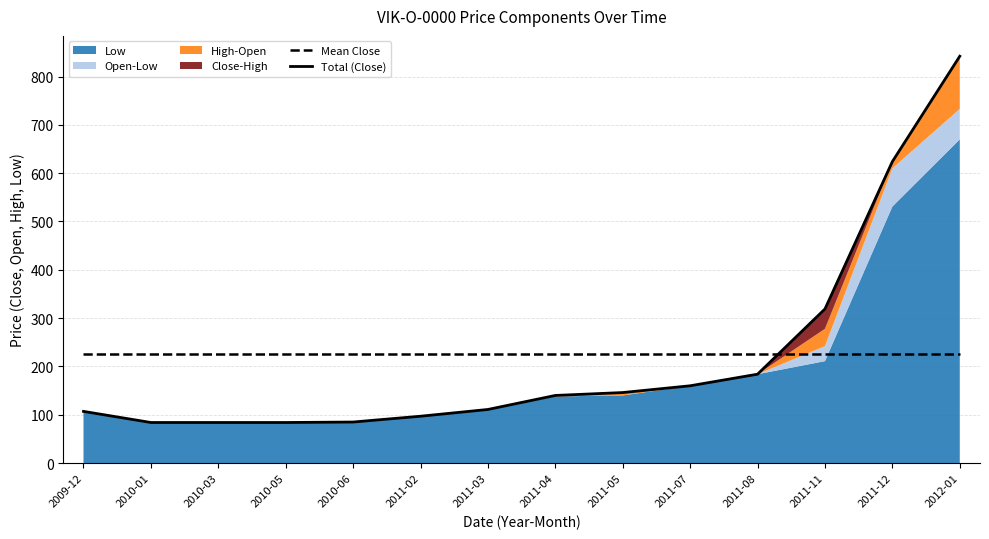

Reading left to right, list all the values displayed in this chart.

Mean Close: 2009-12=226	2010-01=226	2010-03=226	2010-05=226	2010-06=226	2011-02=226	2011-03=226	2011-04=226	2011-05=226	2011-07=226	2011-08=226	2011-11=226	2011-12=226	2012-01=226
Total (Close): 2009-12=107	2010-01=84	2010-03=84	2010-05=84	2010-06=85	2011-02=97	2011-03=111	2011-04=140	2011-05=146	2011-07=160	2011-08=184	2011-11=319	2011-12=624	2012-01=842